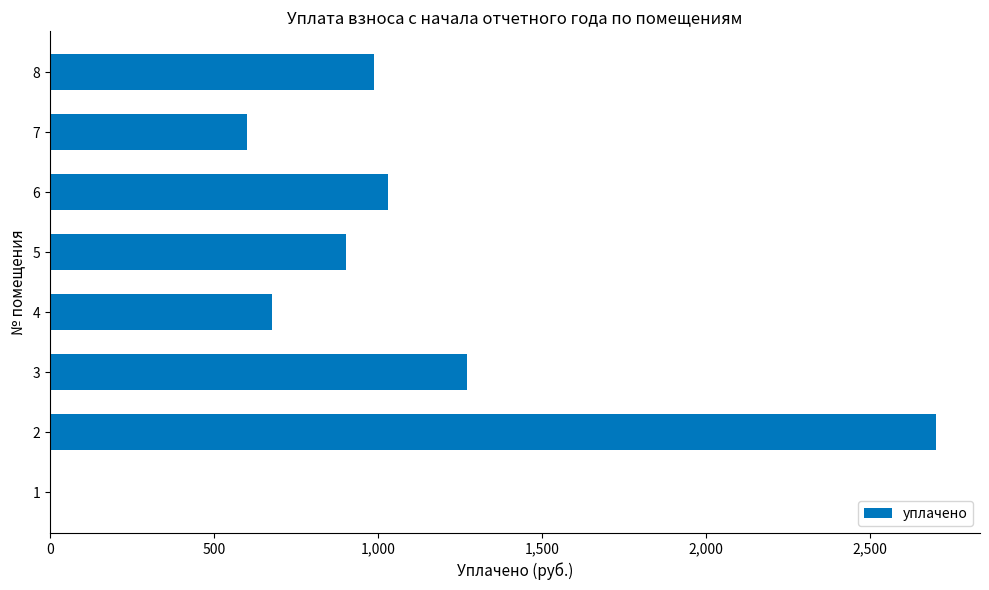

What is the ratio of the value at 6 to the value at 2?

0.4